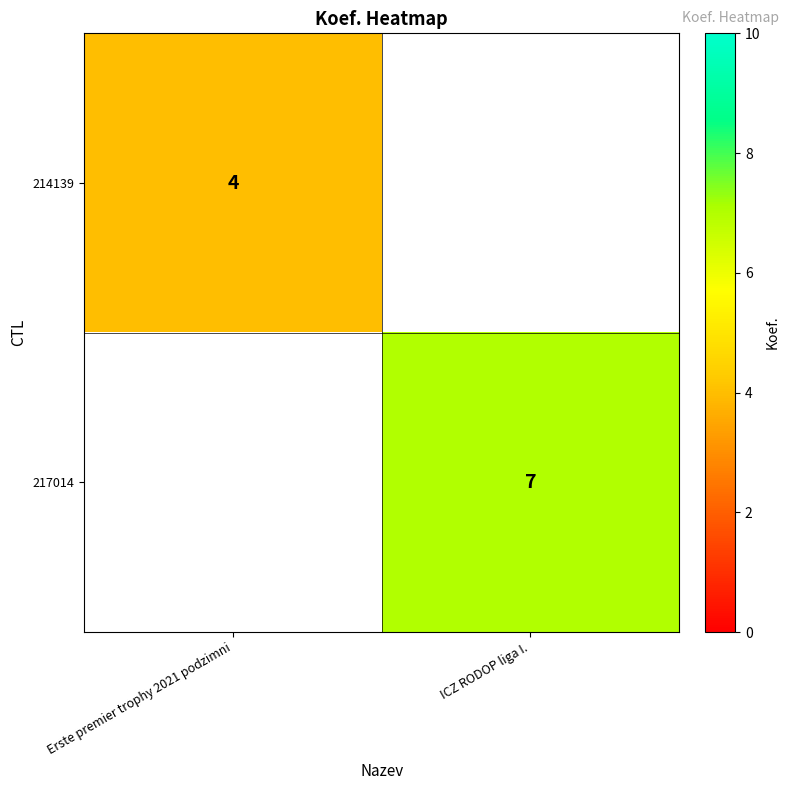

True or false: 217014 has a value of 7 at ICZ RODOP liga I..

True